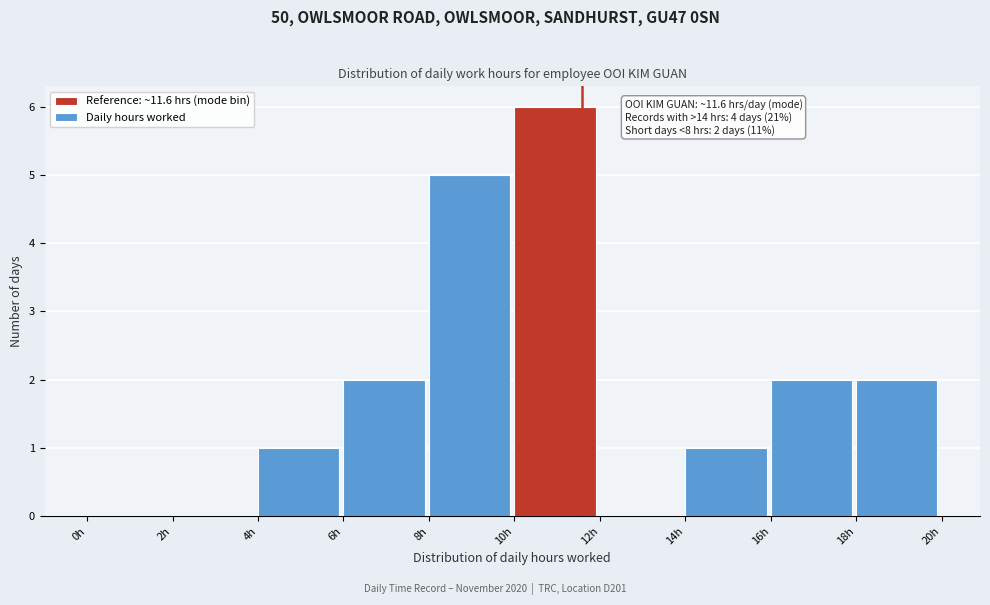

Which range on the x-axis has the tallest bar?

10 to 12